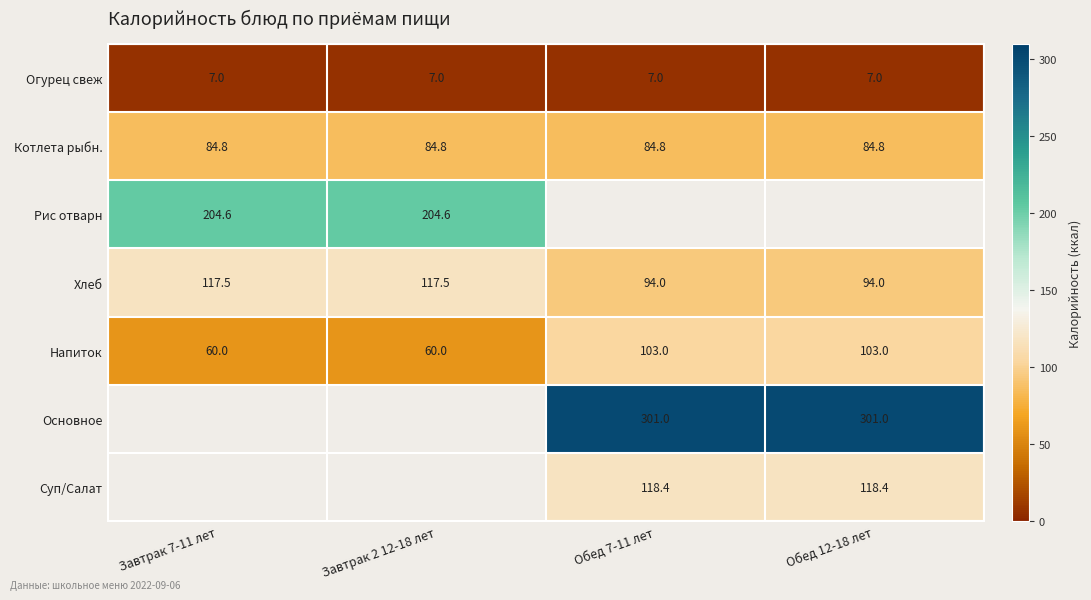

Count the Напиток values in the range 60 to 103.

4